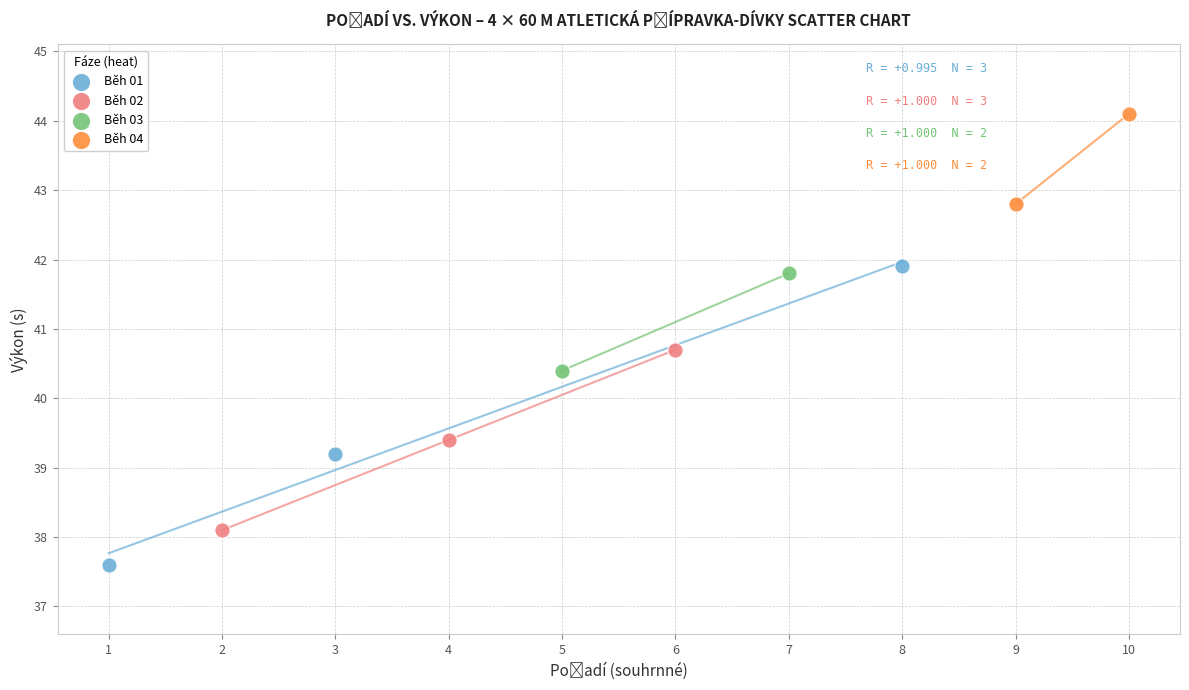

What are all the series names shown in the legend?

Běh 01, Běh 02, Běh 03, Běh 04